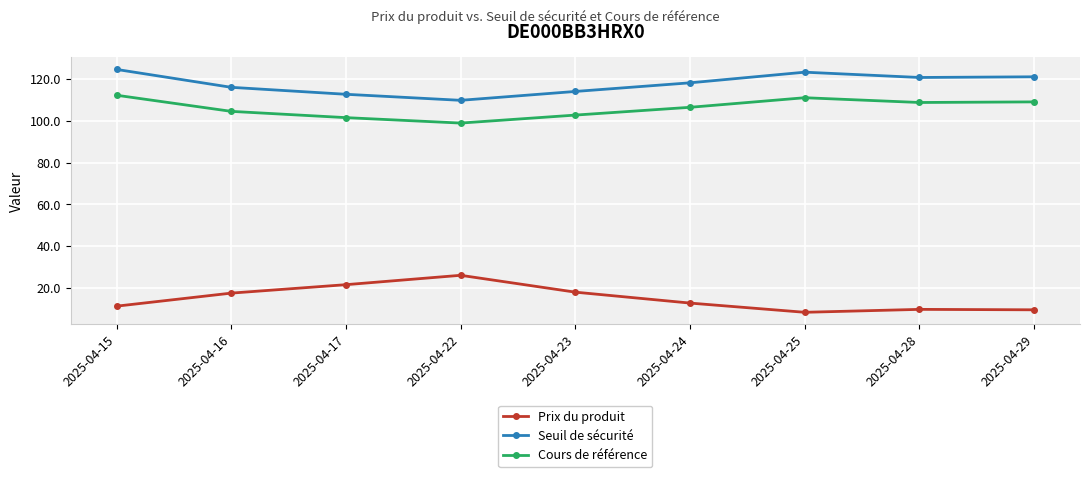

Which series has the widest spread of values?

Prix du produit